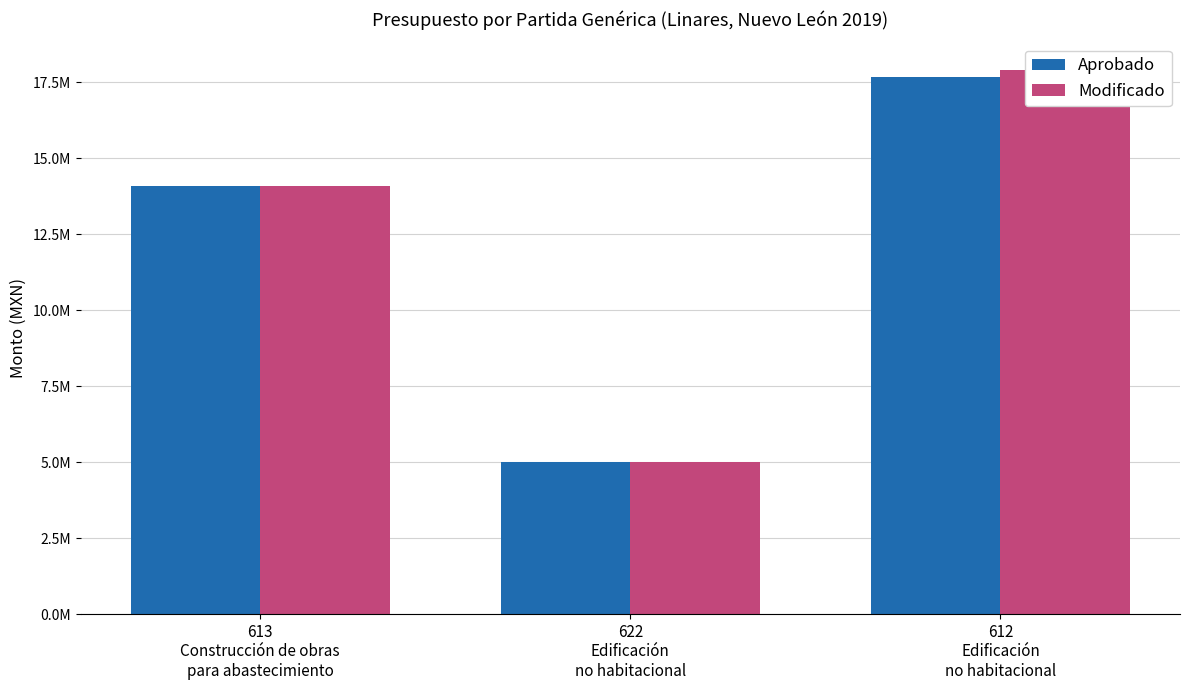

How many data points in Aprobado are less than 14095699?

1